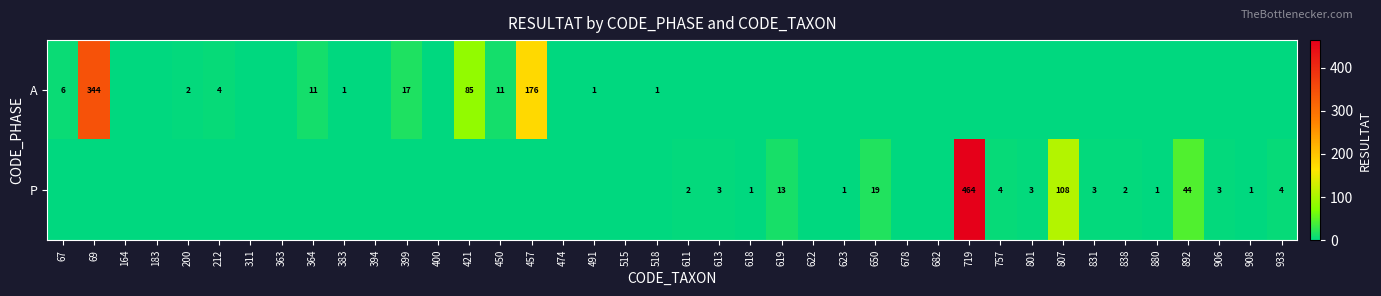

The A series shows 15 at 364. True or false?

False